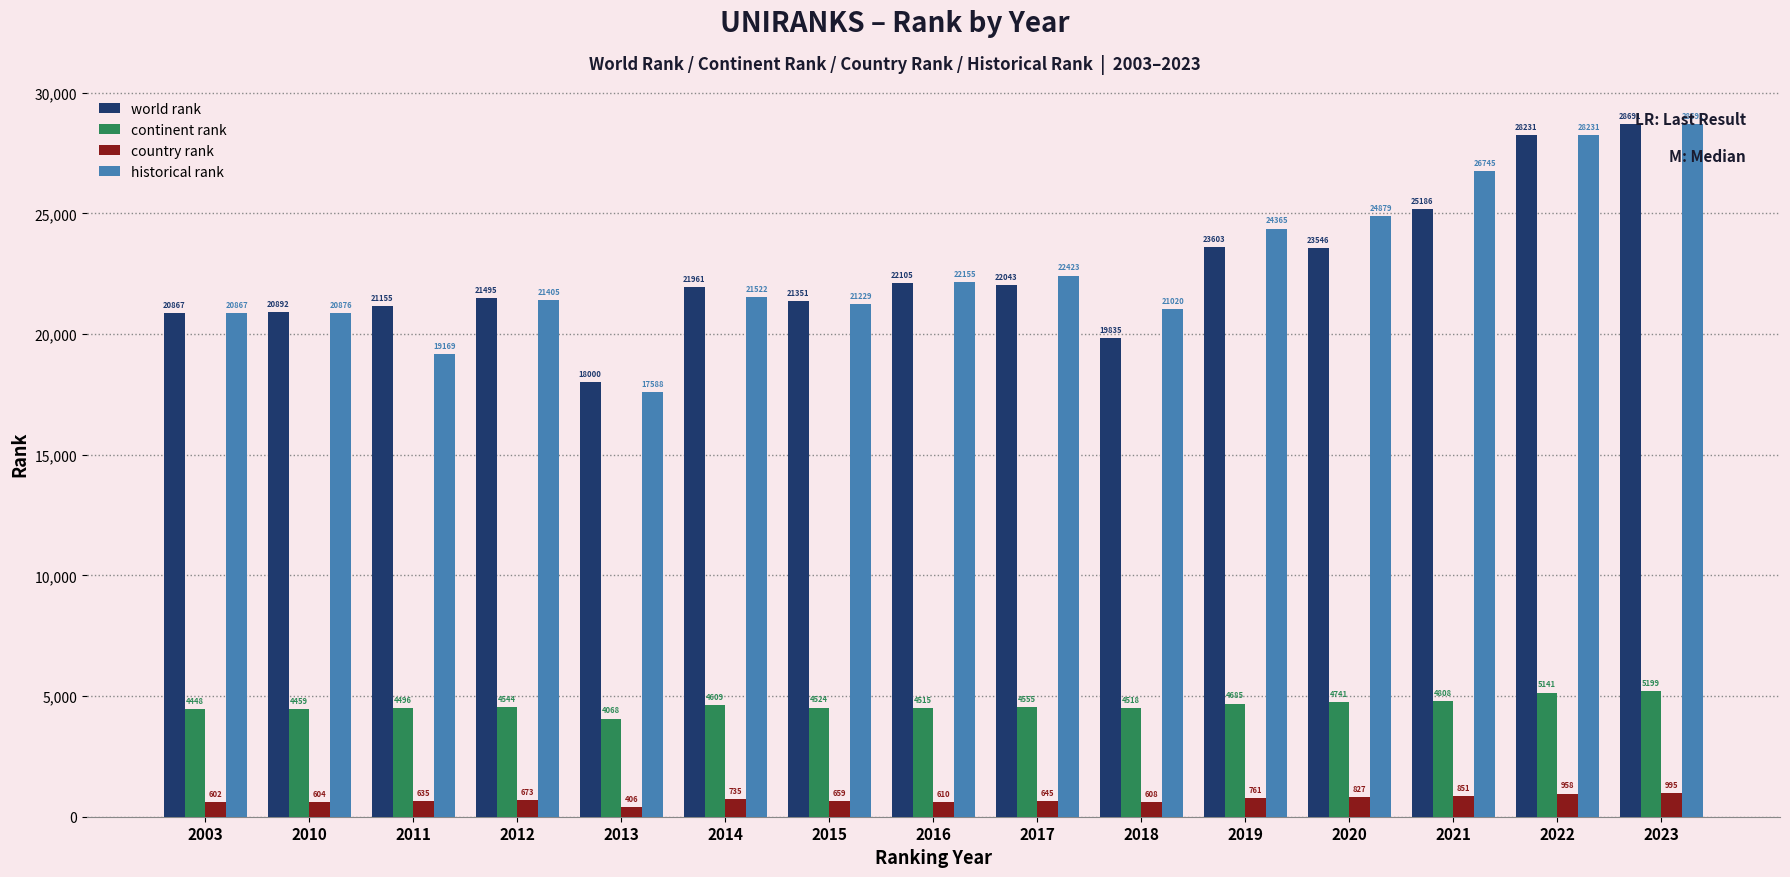

Rank the series at 2012 from lowest to highest value.

country rank, continent rank, historical rank, world rank